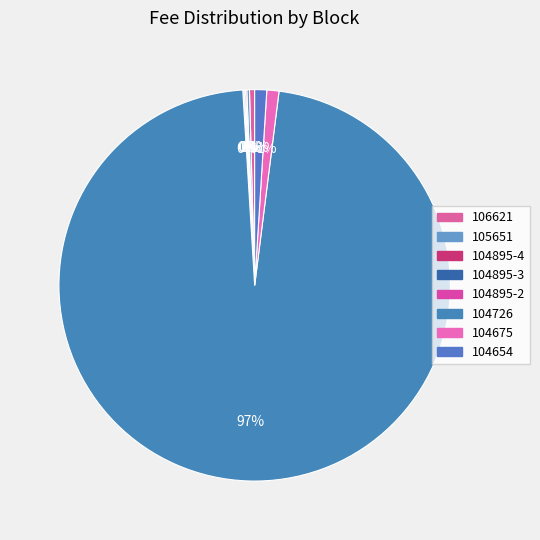

The 104654 slice represents 1% of the pie. True or false?

True